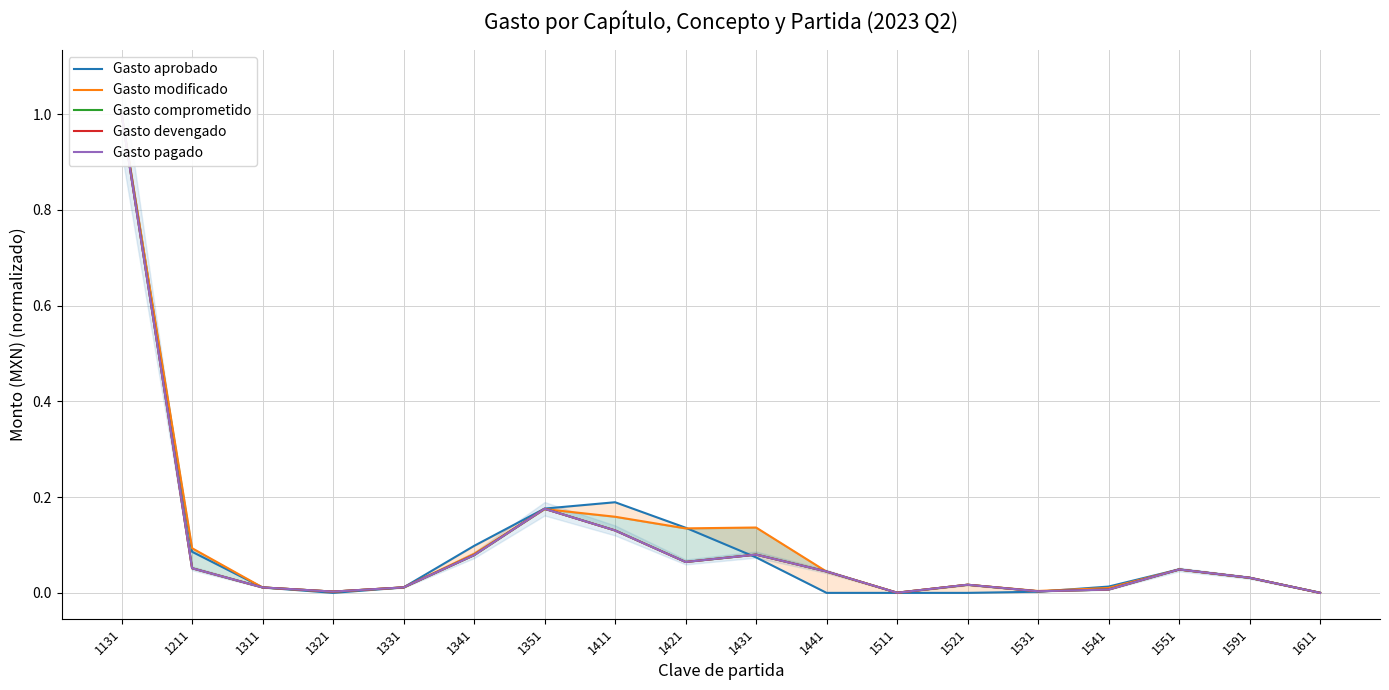

The value of Gasto devengado at 1321 is 0.0. True or false?

True